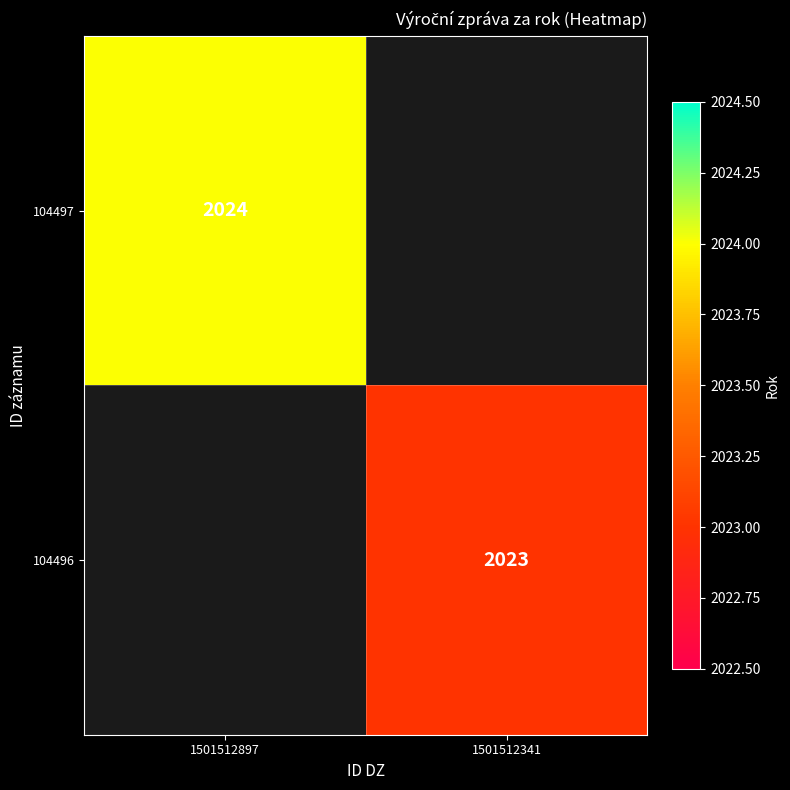

Is the value of 104496 at 1501512341 greater than the value of 104497 at 1501512897?

No